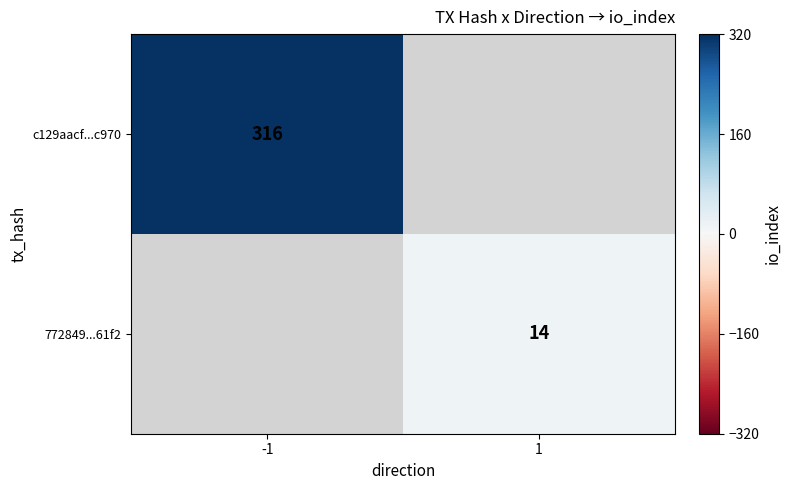

Which category has the highest value across all series?

-1